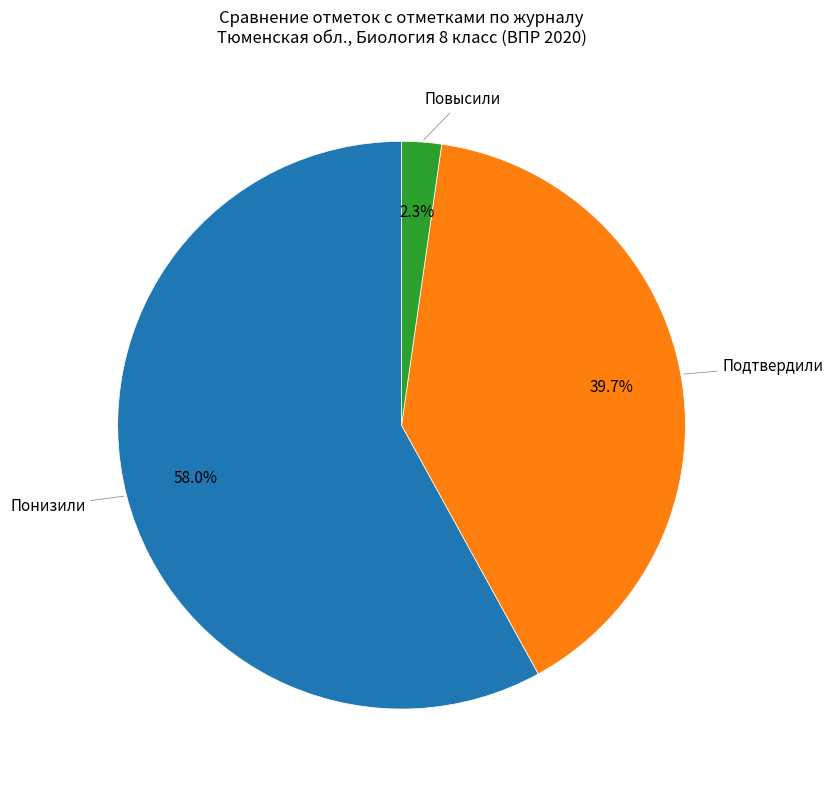

Is there a majority slice in this chart?

Yes